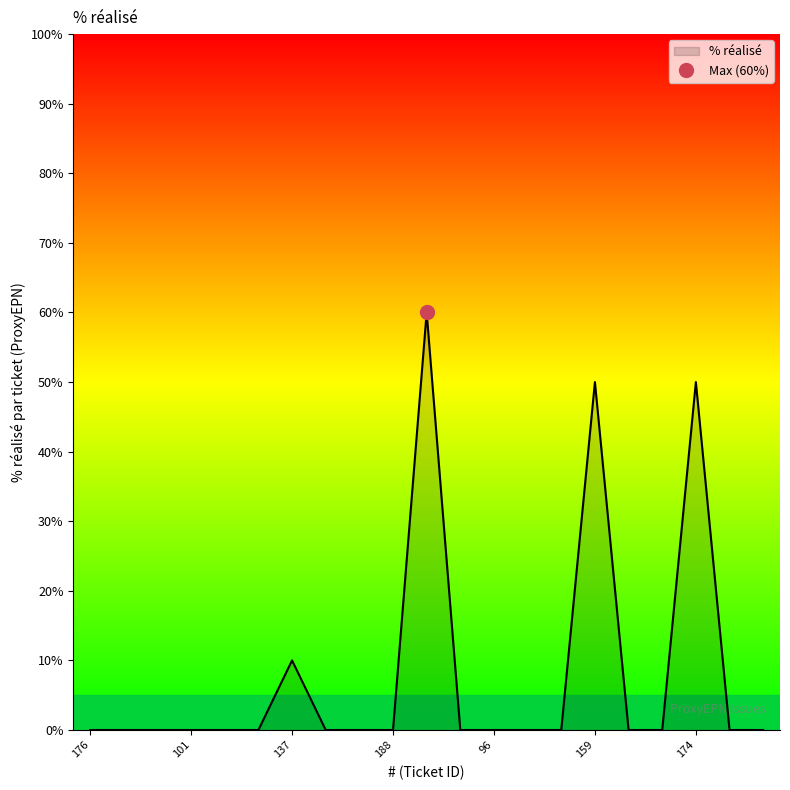

What is the label of the 13th point from the right?

178